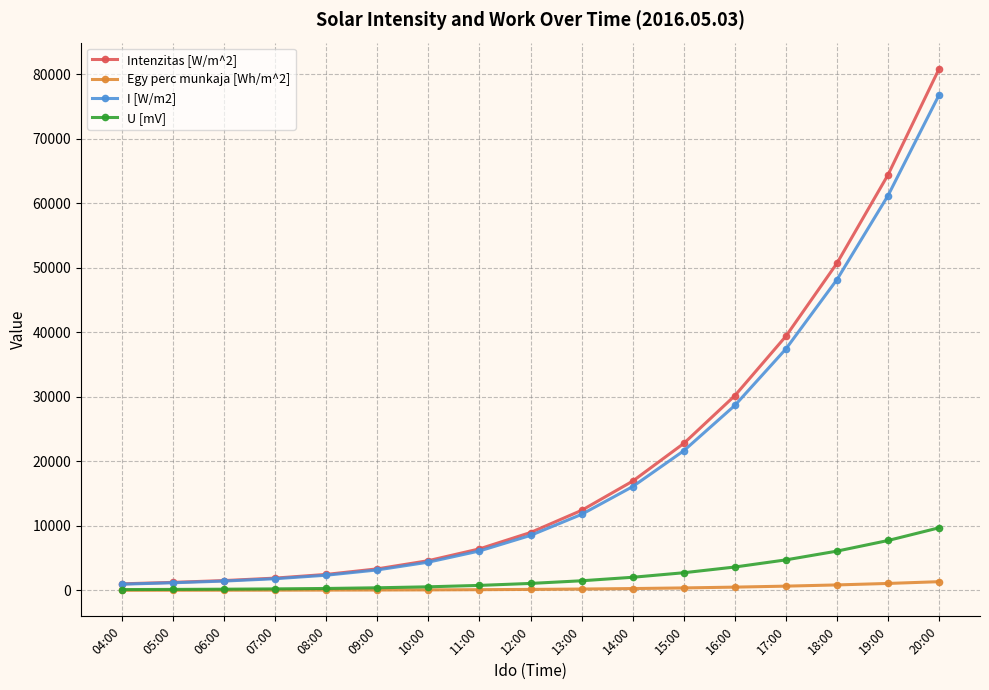

How many categories are shown in the chart?

17